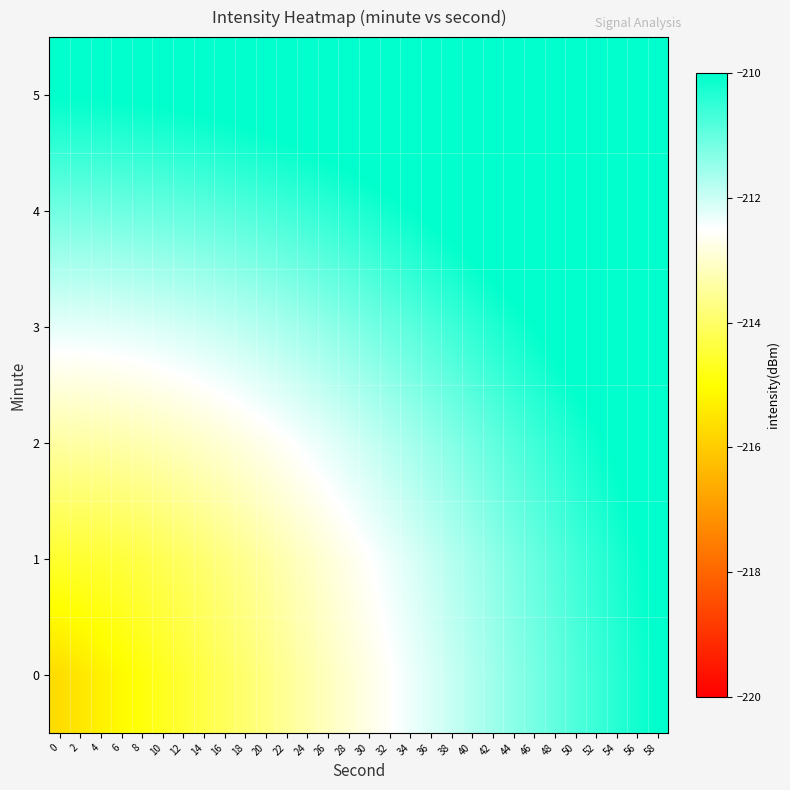

Reading right to left, transcribe all the data shown in this chart.

0: 58=-210.0	56=-210.2	54=-210.4	52=-210.6	50=-210.8	48=-211.0	46=-211.2	44=-211.4	42=-211.6	40=-211.8	38=-212.0	36=-212.1	34=-212.3	32=-212.5	30=-212.7	28=-212.9	26=-213.1	24=-213.3	22=-213.5	20=-213.7	18=-213.9	16=-214.1	14=-214.3	12=-214.5	10=-214.7	8=-214.9	6=-215.1	4=-215.3	2=-215.5	0=-215.7
1: 58=-209.9	56=-210.1	54=-210.3	52=-210.5	50=-210.7	48=-210.8	46=-211.0	44=-211.2	42=-211.4	40=-211.6	38=-211.8	36=-212.0	34=-212.2	32=-212.3	30=-212.5	28=-212.7	26=-212.9	24=-213.1	22=-213.2	20=-213.4	18=-213.6	16=-213.7	14=-213.9	12=-214.0	10=-214.2	8=-214.3	6=-214.4	4=-214.5	2=-214.5	0=-214.5
2: 58=-209.6	56=-209.7	54=-209.9	52=-210.1	50=-210.3	48=-210.5	46=-210.6	44=-210.8	42=-211.0	40=-211.1	38=-211.3	36=-211.5	34=-211.6	32=-211.8	30=-212.0	28=-212.1	26=-212.3	24=-212.4	22=-212.5	20=-212.7	18=-212.8	16=-212.9	14=-213.0	12=-213.1	10=-213.2	8=-213.3	6=-213.3	4=-213.4	2=-213.4	0=-213.4
3: 58=-209.1	56=-209.2	54=-209.4	52=-209.6	50=-209.7	48=-209.9	46=-210.0	44=-210.2	42=-210.3	40=-210.5	38=-210.6	36=-210.8	34=-210.9	32=-211.0	30=-211.2	28=-211.3	26=-211.4	24=-211.5	22=-211.6	20=-211.7	18=-211.8	16=-211.9	14=-212.0	12=-212.1	10=-212.1	8=-212.2	6=-212.2	4=-212.2	2=-212.3	0=-212.3
4: 58=-208.4	56=-208.6	54=-208.7	52=-208.9	50=-209.0	48=-209.1	46=-209.3	44=-209.4	42=-209.6	40=-209.7	38=-209.8	36=-209.9	34=-210.0	32=-210.2	30=-210.3	28=-210.4	26=-210.5	24=-210.6	22=-210.6	20=-210.7	18=-210.8	16=-210.9	14=-210.9	12=-211.0	10=-211.0	8=-211.1	6=-211.1	4=-211.1	2=-211.1	0=-211.1
5: 58=-207.7	56=-207.8	54=-207.9	52=-208.1	50=-208.2	48=-208.3	46=-208.4	44=-208.6	42=-208.7	40=-208.8	38=-208.9	36=-209.0	34=-209.1	32=-209.2	30=-209.3	28=-209.4	26=-209.5	24=-209.5	22=-209.6	20=-209.7	18=-209.7	16=-209.8	14=-209.8	12=-209.9	10=-209.9	8=-209.9	6=-210.0	4=-210.0	2=-210.0	0=-210.0